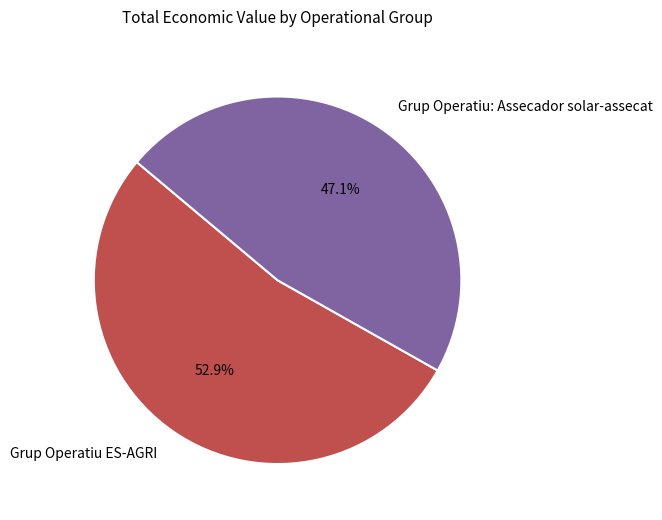

What is the ratio of the value at Grup Operatiu ES-AGRI to the value at Grup Operatiu: Assecador solar-assecat?

1.1